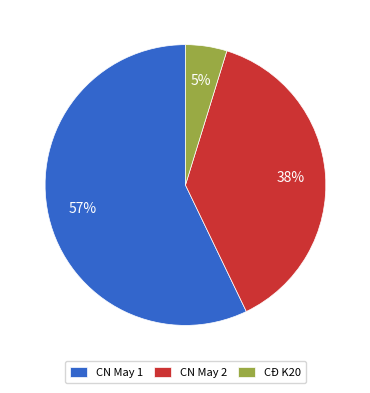

To the nearest percent, what portion does CN May 2 represent?

38%